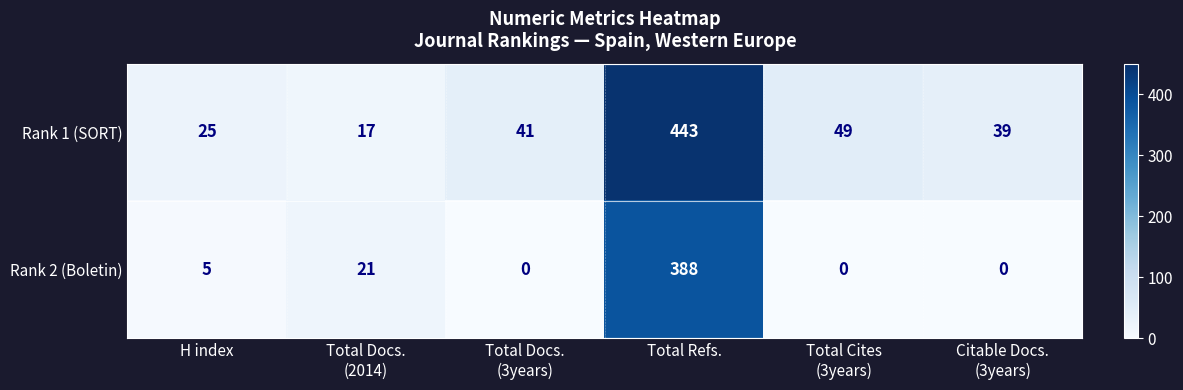

Rank the series by their maximum value, from lowest to highest.

Rank 2 (Boletin), Rank 1 (SORT)